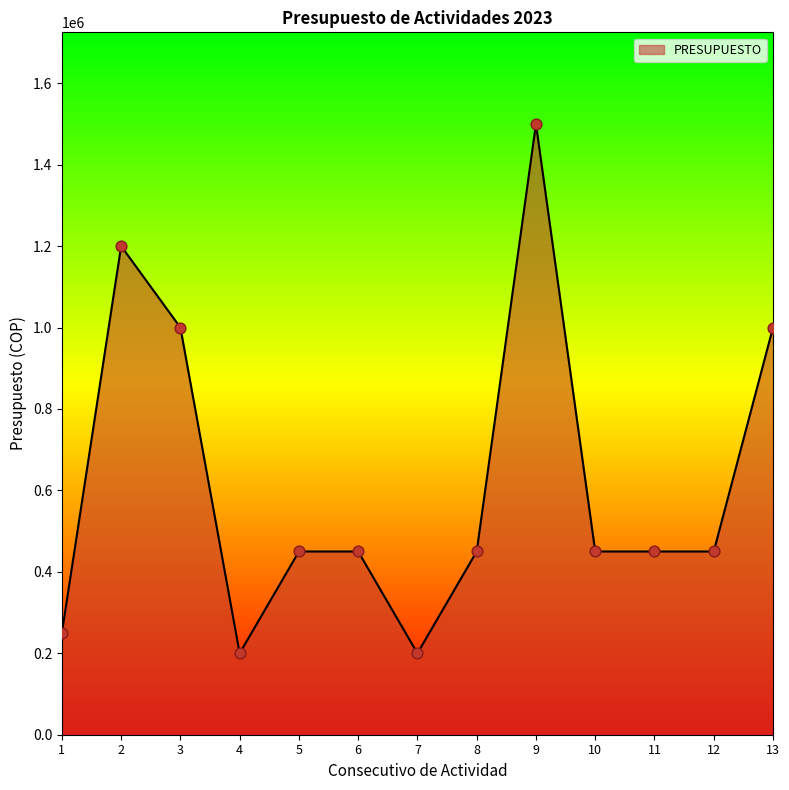

What is the change in value from 3 to 11?

-550000